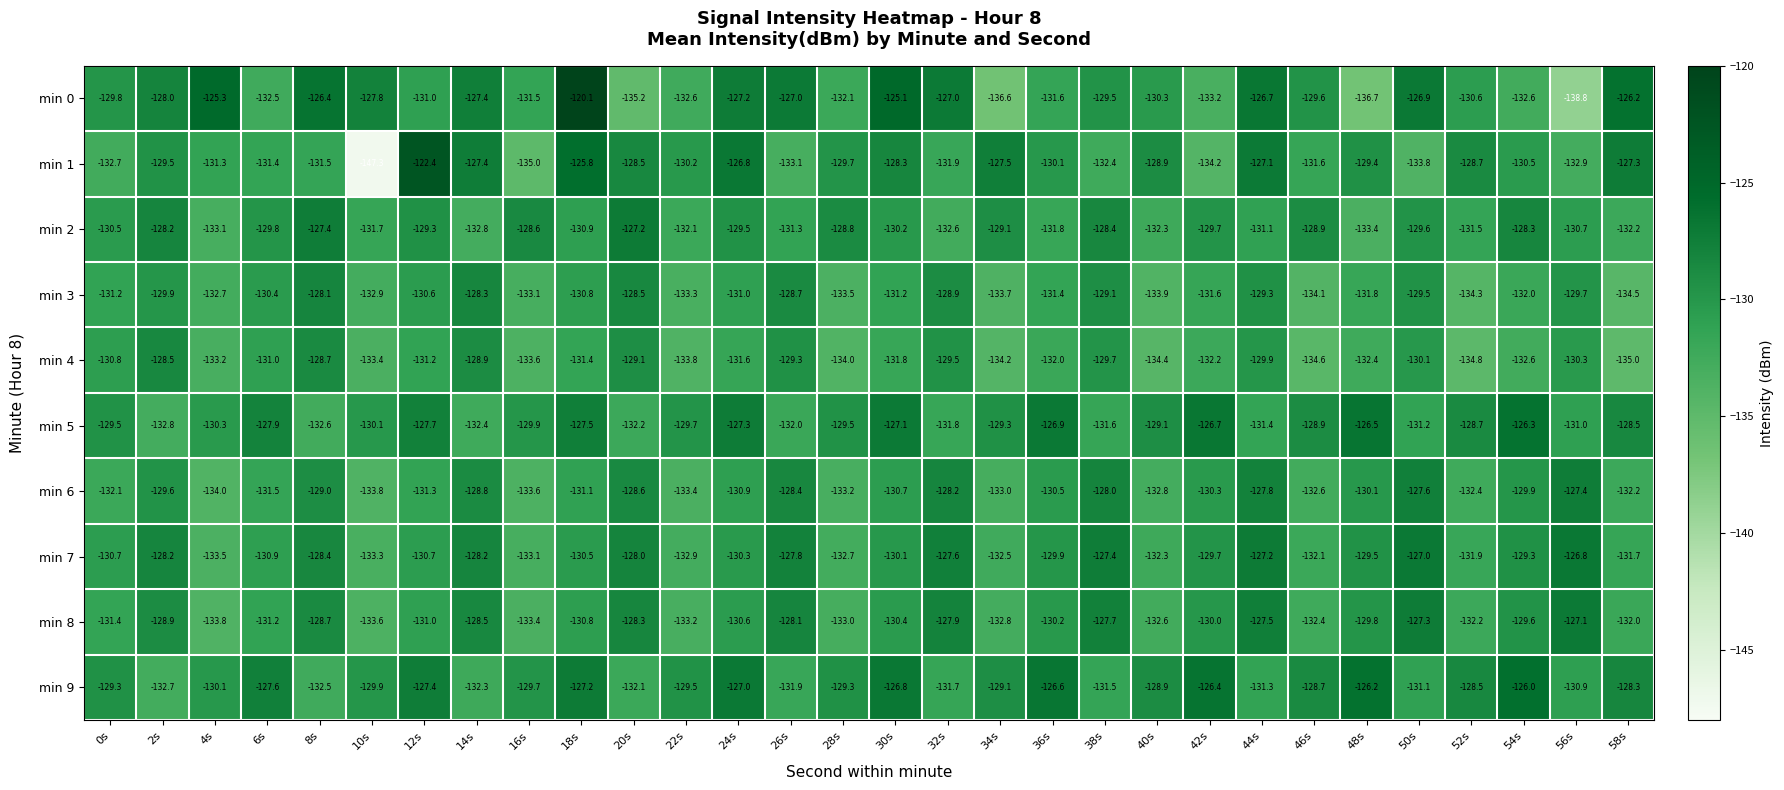

Which series has the largest total across all categories?

min 9